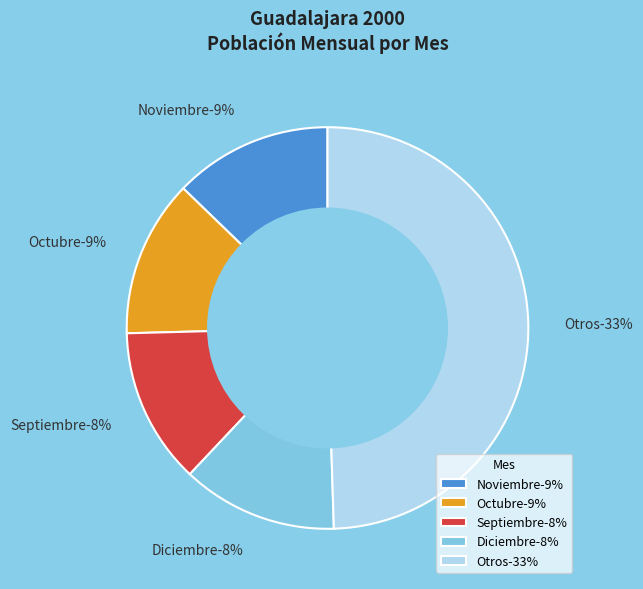

What is the change in value from Septiembre to Noviembre?

+8707